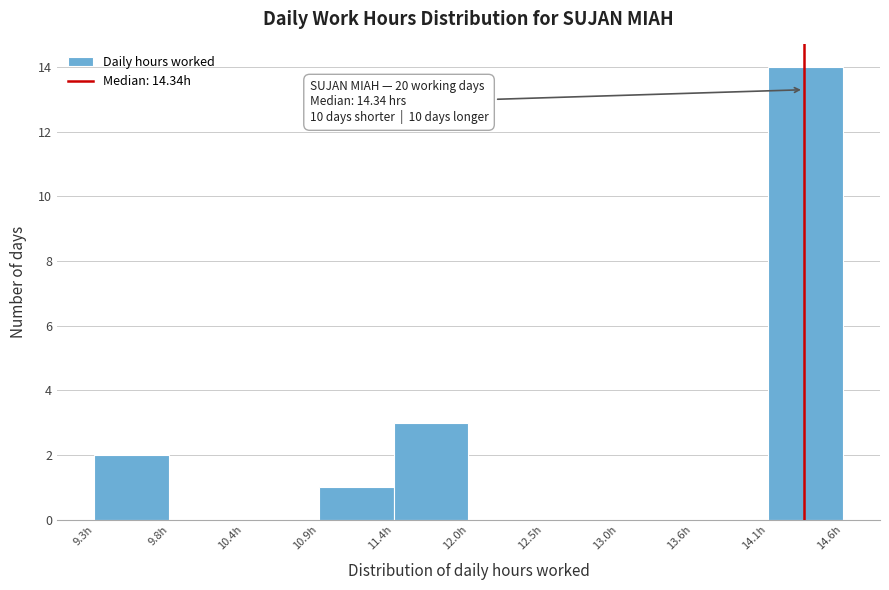

Over which range of the x-axis is the bar tallest?

14.09 to 14.62